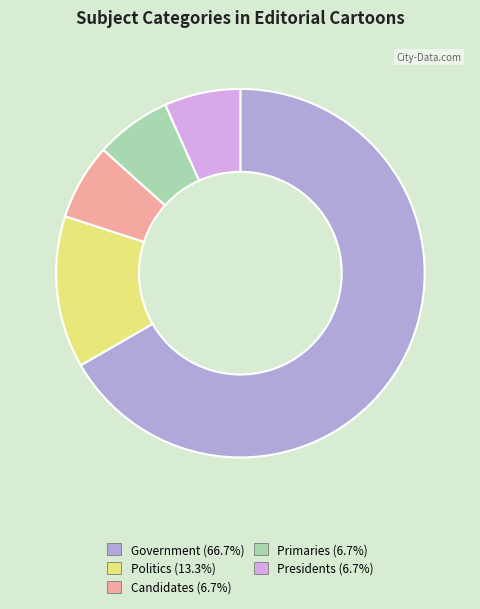

Does Candidates represent more than half of the total?

No